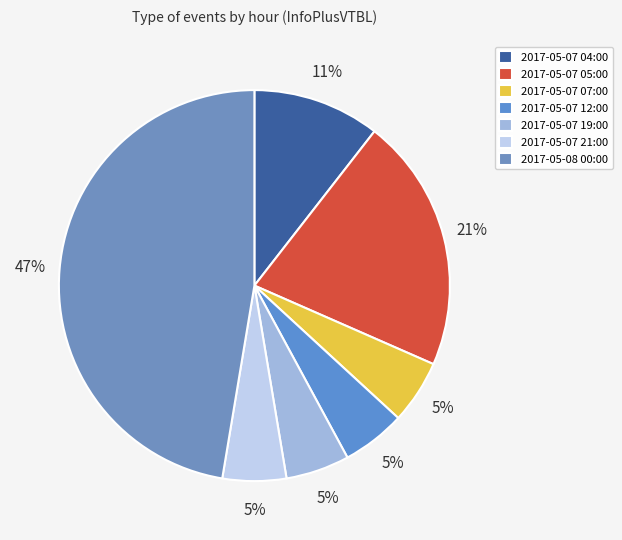

The 2017-05-07 07:00 slice represents 5% of the pie. True or false?

True